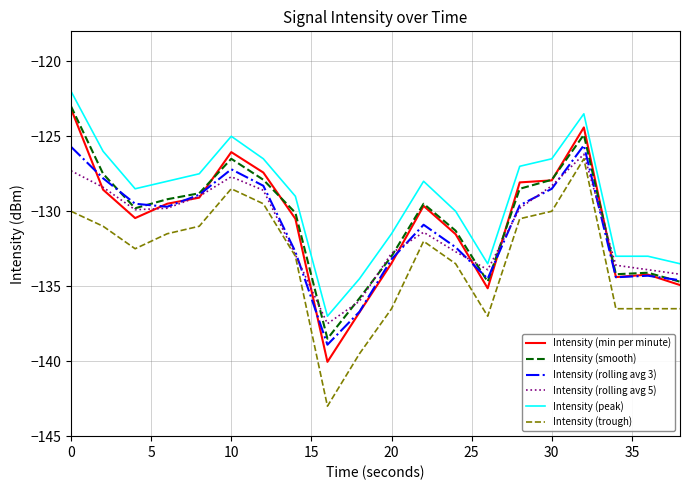

What is the minimum value shown in the chart?

-143.0